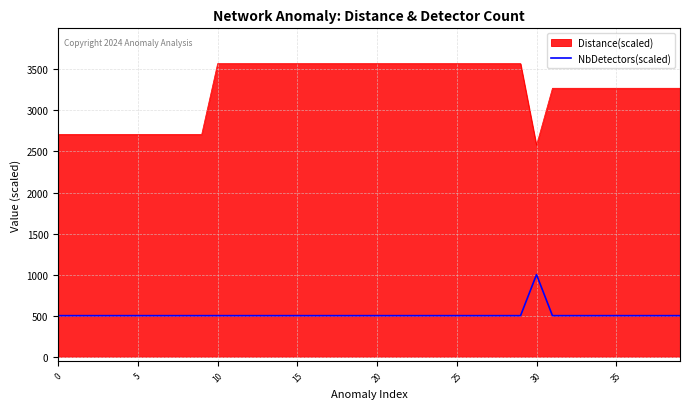

What is the difference between the maximum and minimum values in the NbDetectors(scaled) series?

500.0